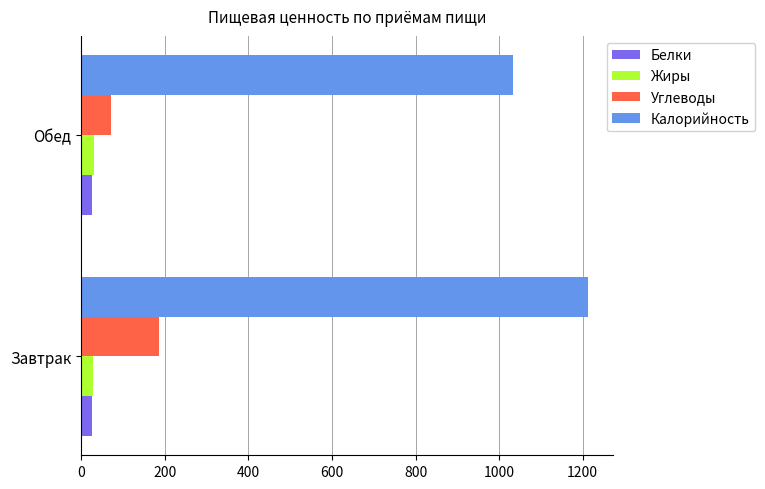

At which label is Калорийность closest to 1123?

Обед